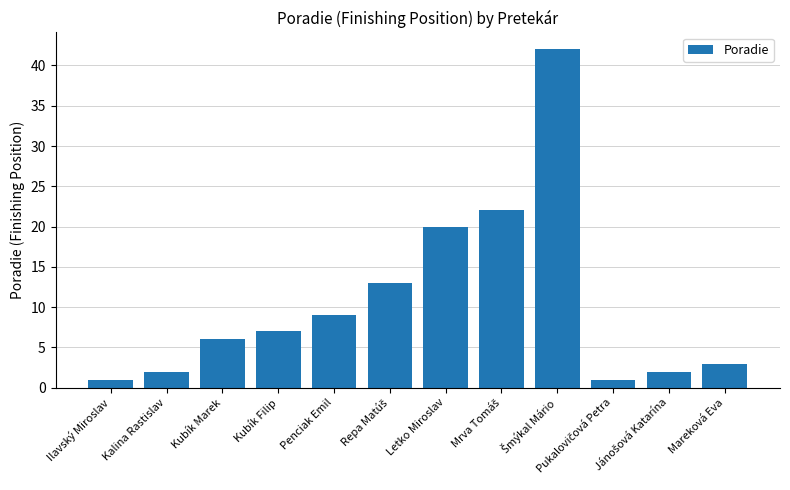

What is the difference between the maximum and minimum values?

41